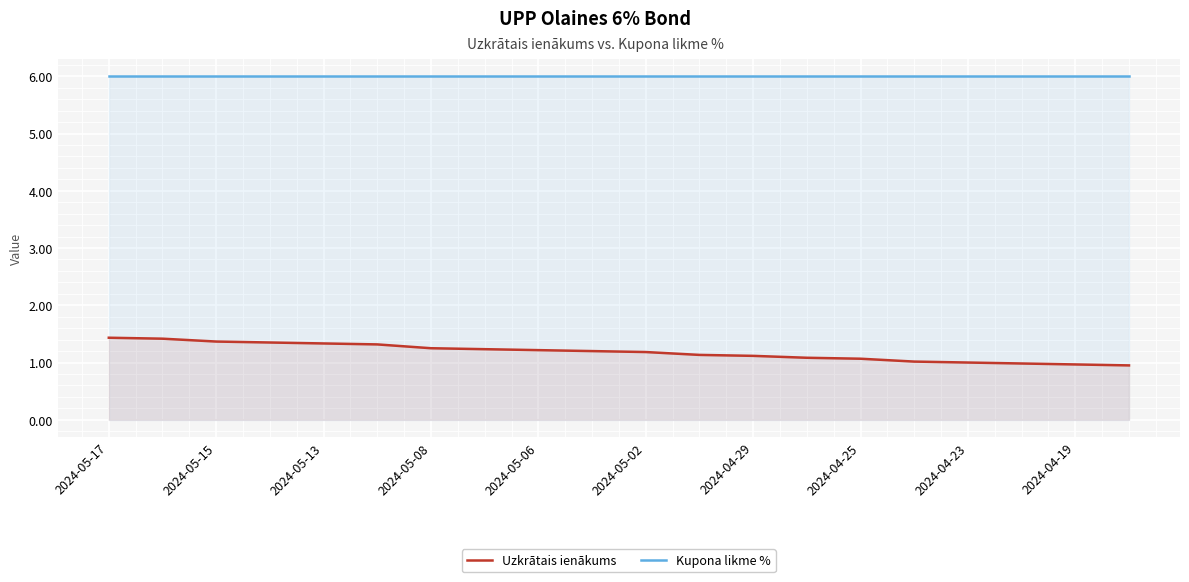

What is the average value of the Uzkrātais ienākums series?

1.2